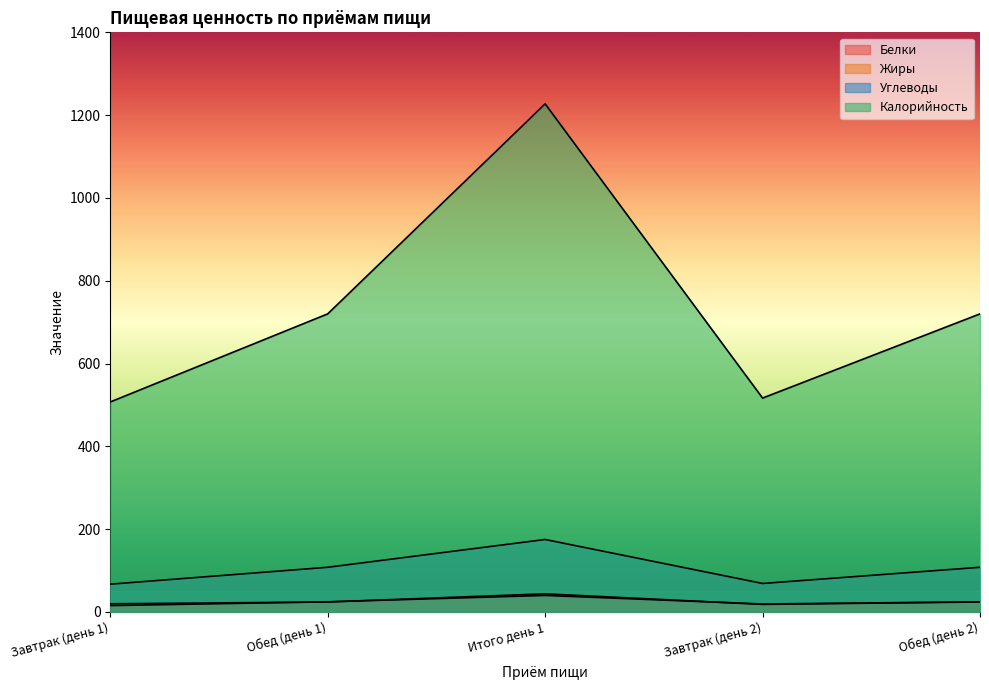

Where is the first local maximum for Калорийность?

Итого день 1